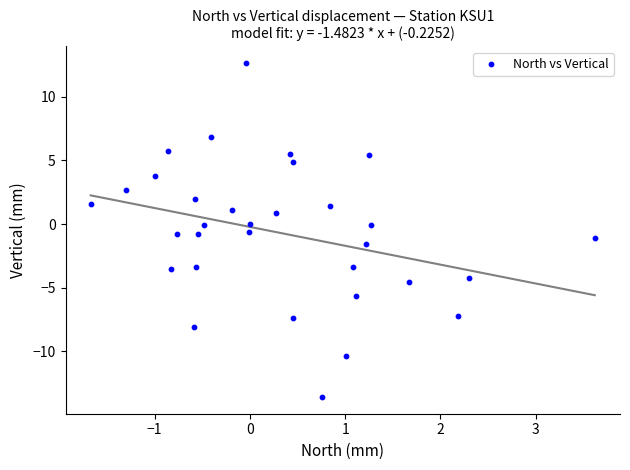

What is the range of X values (max minus min)?

5.3